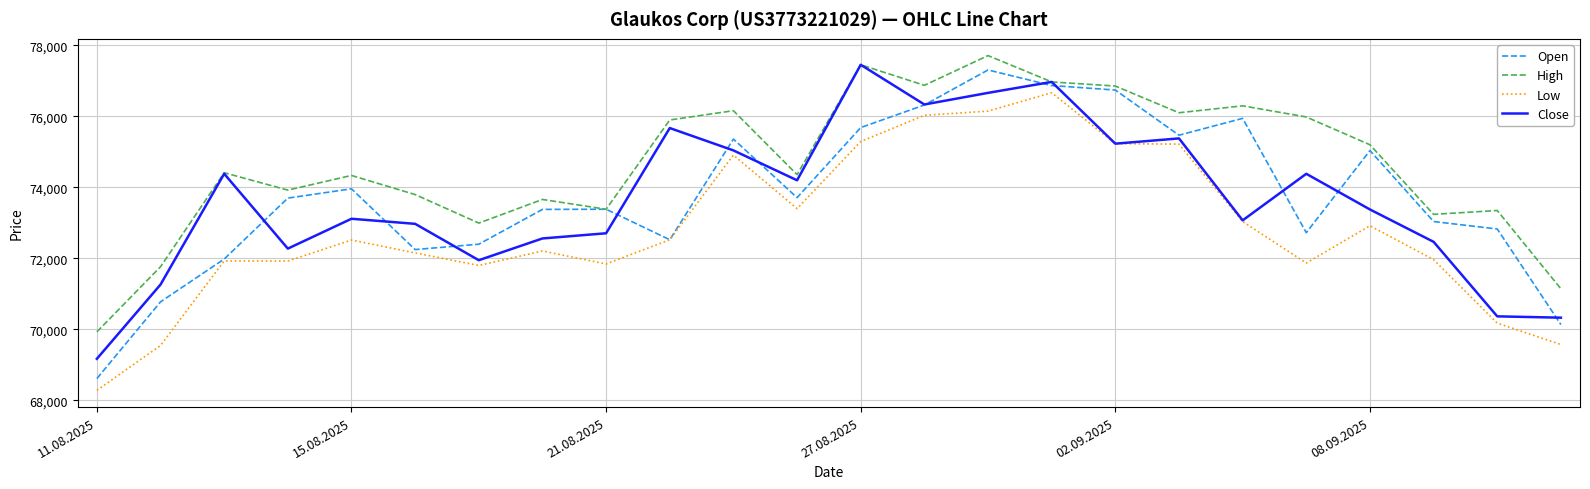

What is the maximum value for Close?

77452